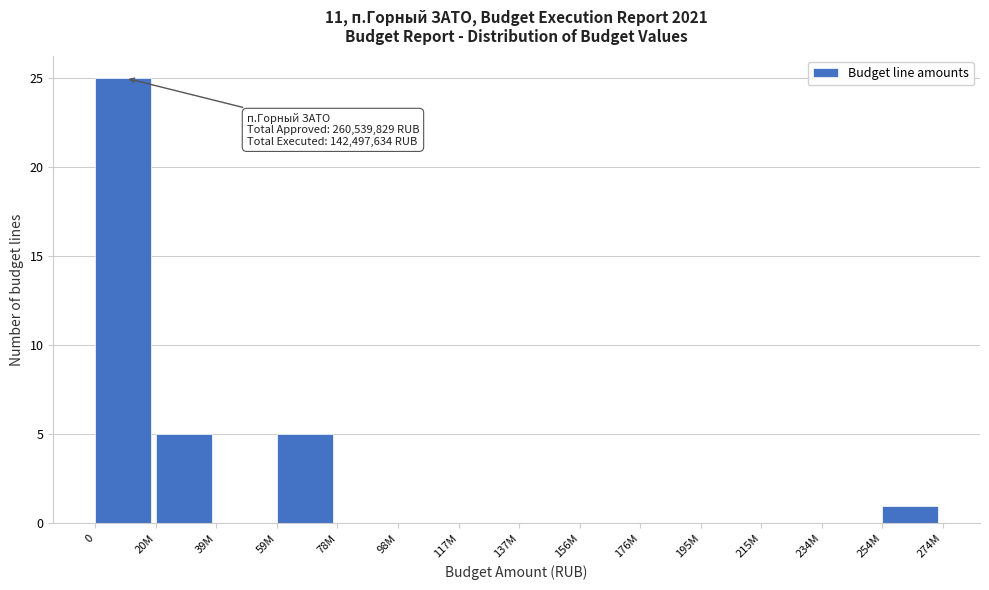

Reading left to right, extract all data points from this chart.

0=25	20M=5	39M=0	59M=5	78M=0	98M=0	117M=0	137M=0	156M=0	176M=0	195M=0	215M=0	234M=0	254M=1